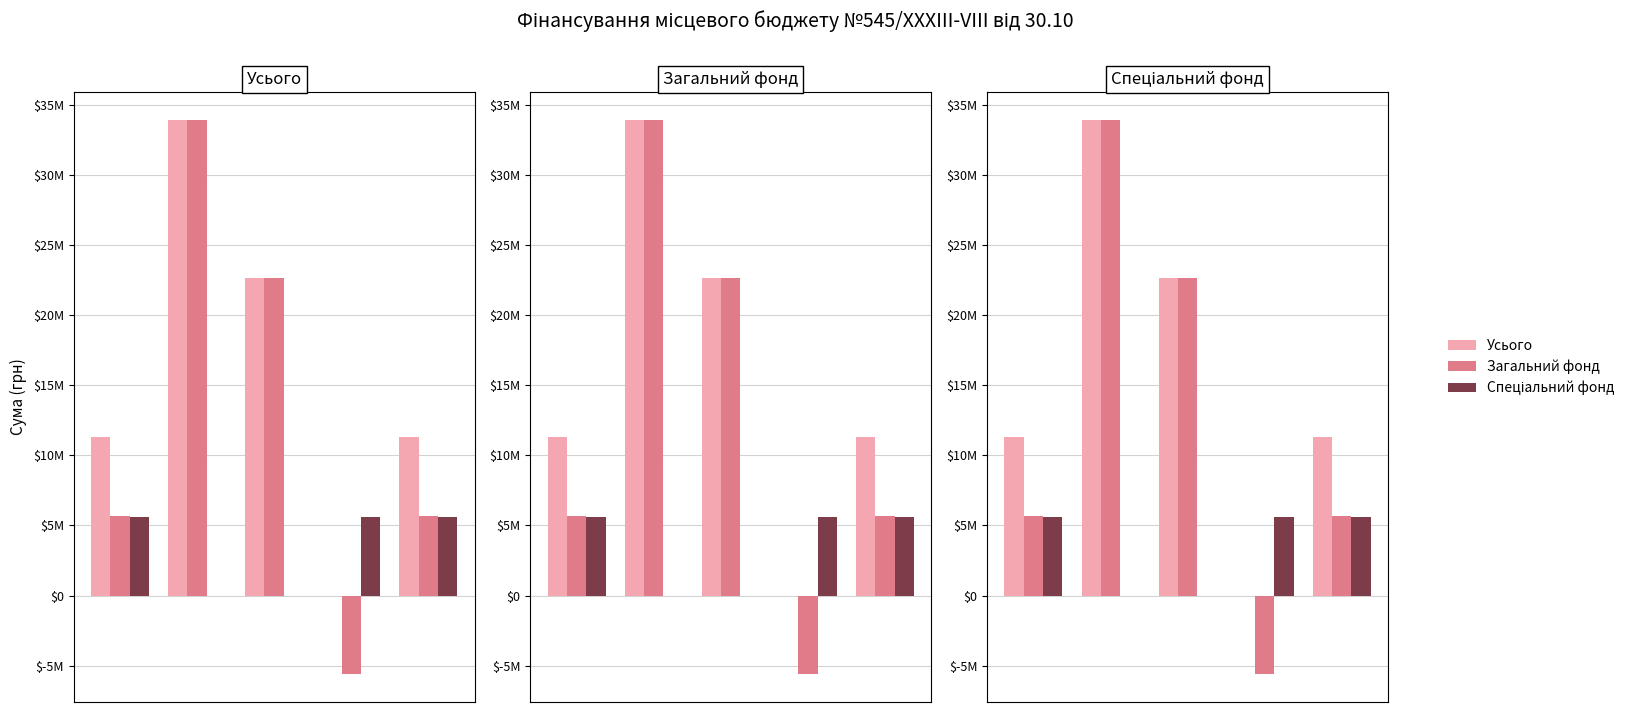

How many data points in Спеціальний фонд are above 5618898?

3